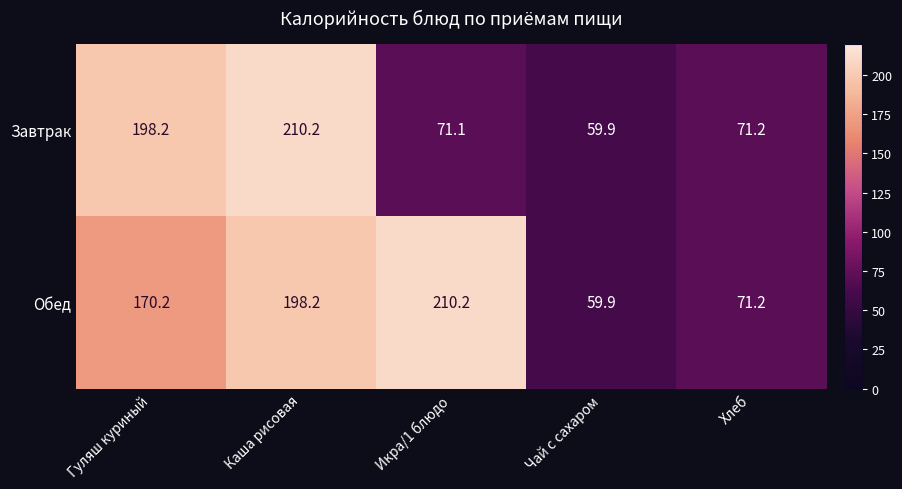

At which label does Завтрак first exceed 71?

Гуляш куриный